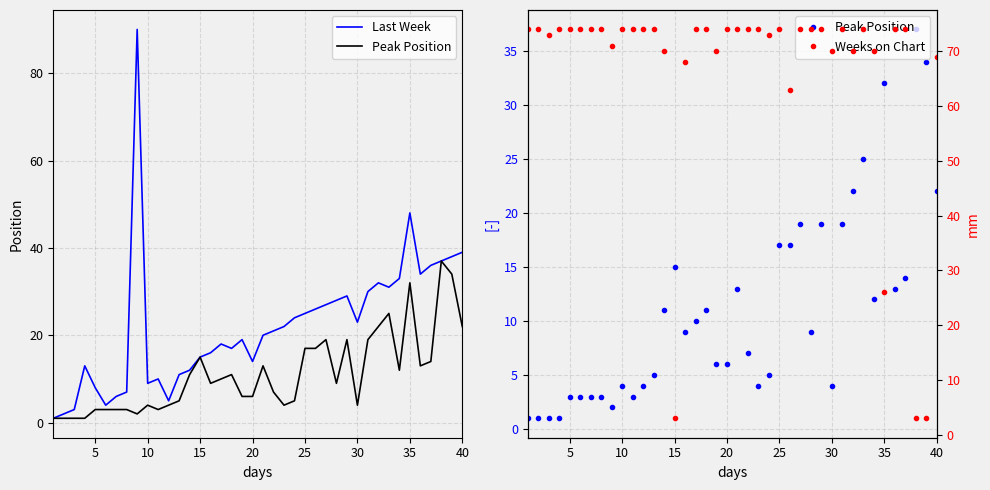

The value of Weeks on Chart at 13 is 98. True or false?

False